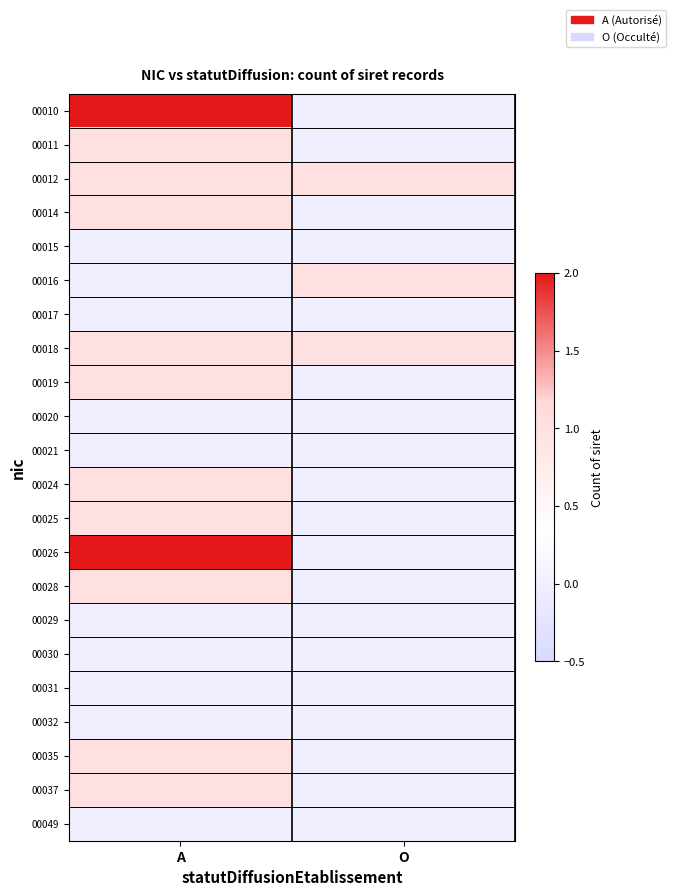

What is the maximum value shown in the chart?

2